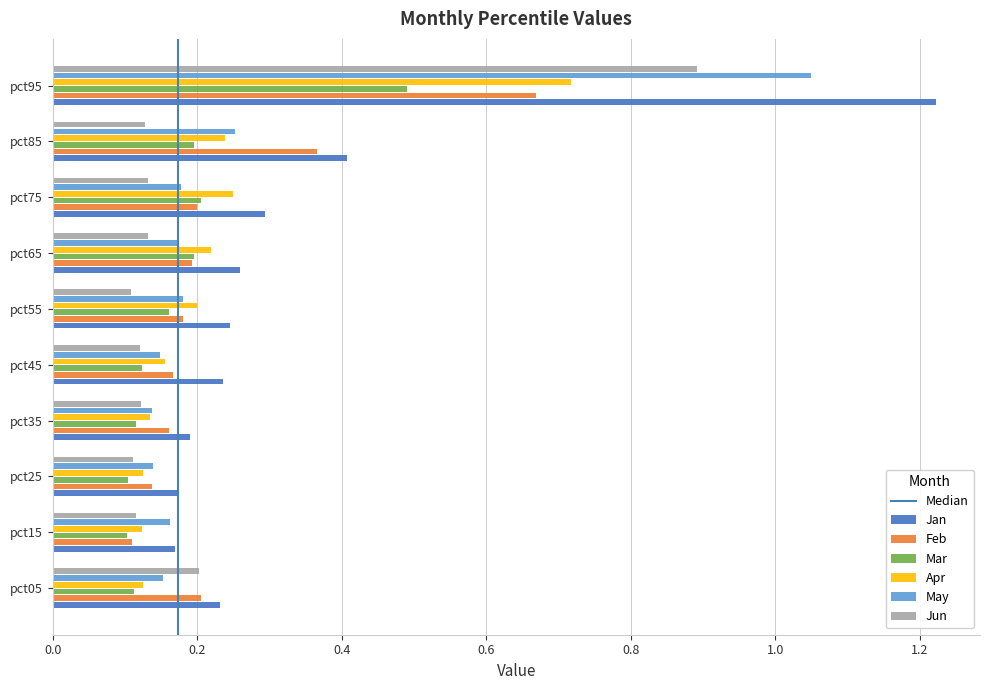

At how many categories does at least one series exceed 0?

10